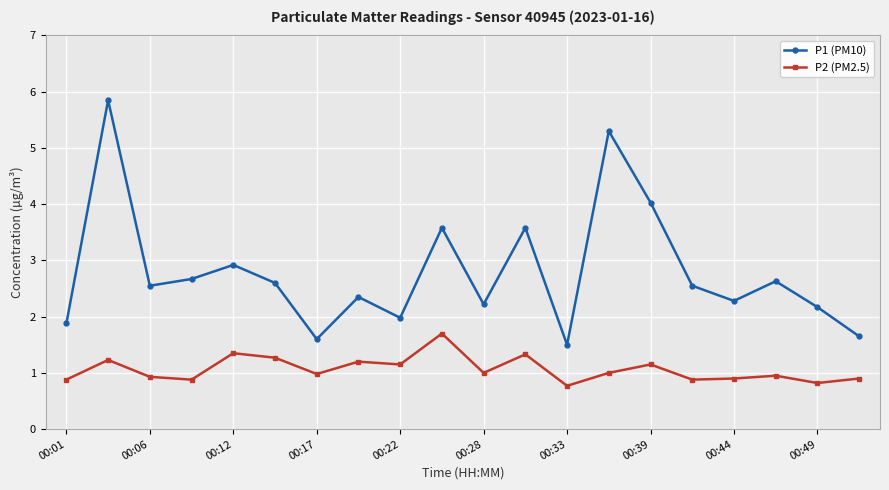

True or false: P1 (PM10) has more than 2 interior local peaks.

True